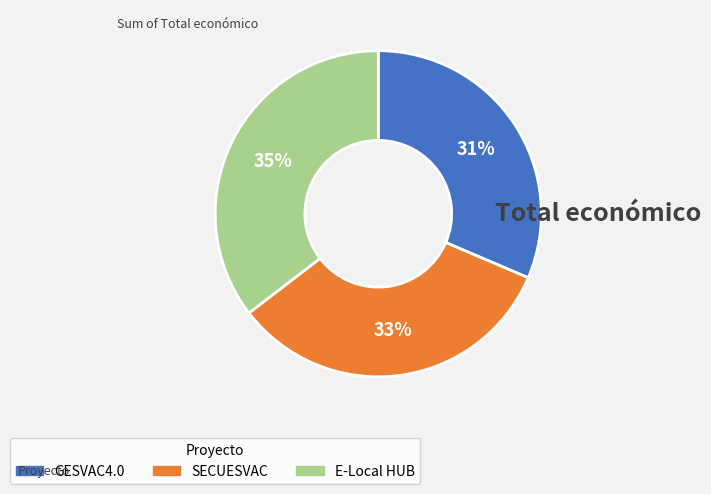

To the nearest percent, what portion does GESVAC4.0 represent?

31%